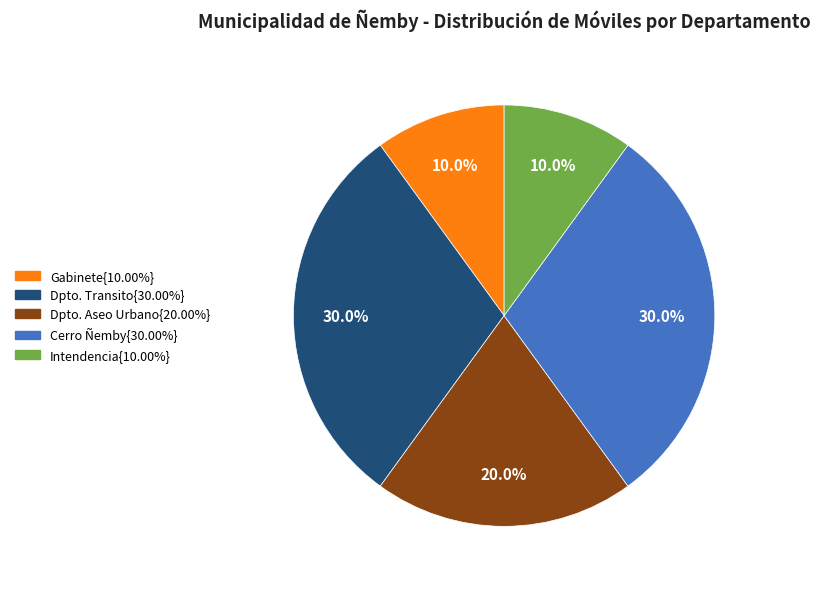

Is there a majority slice in this chart?

No